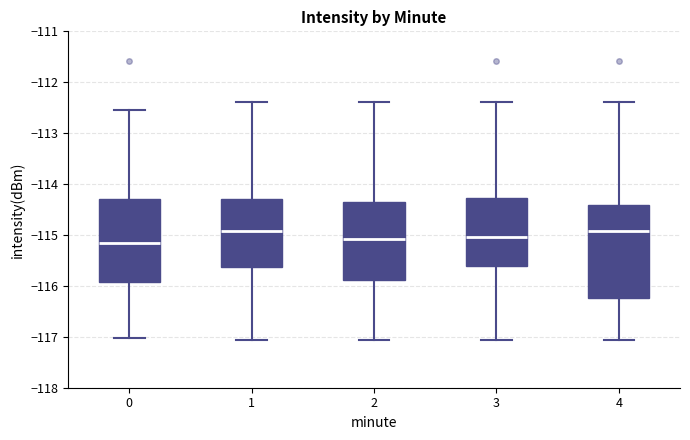

Comparing the boxes themselves (not the whiskers), which one is the tallest?

4